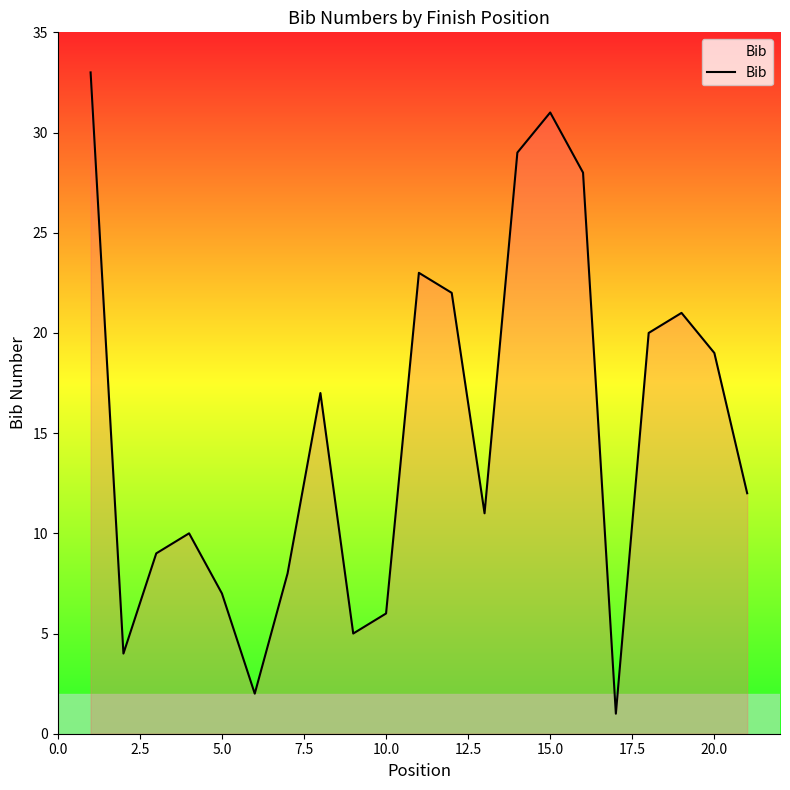

What is the maximum value shown in the chart?

33